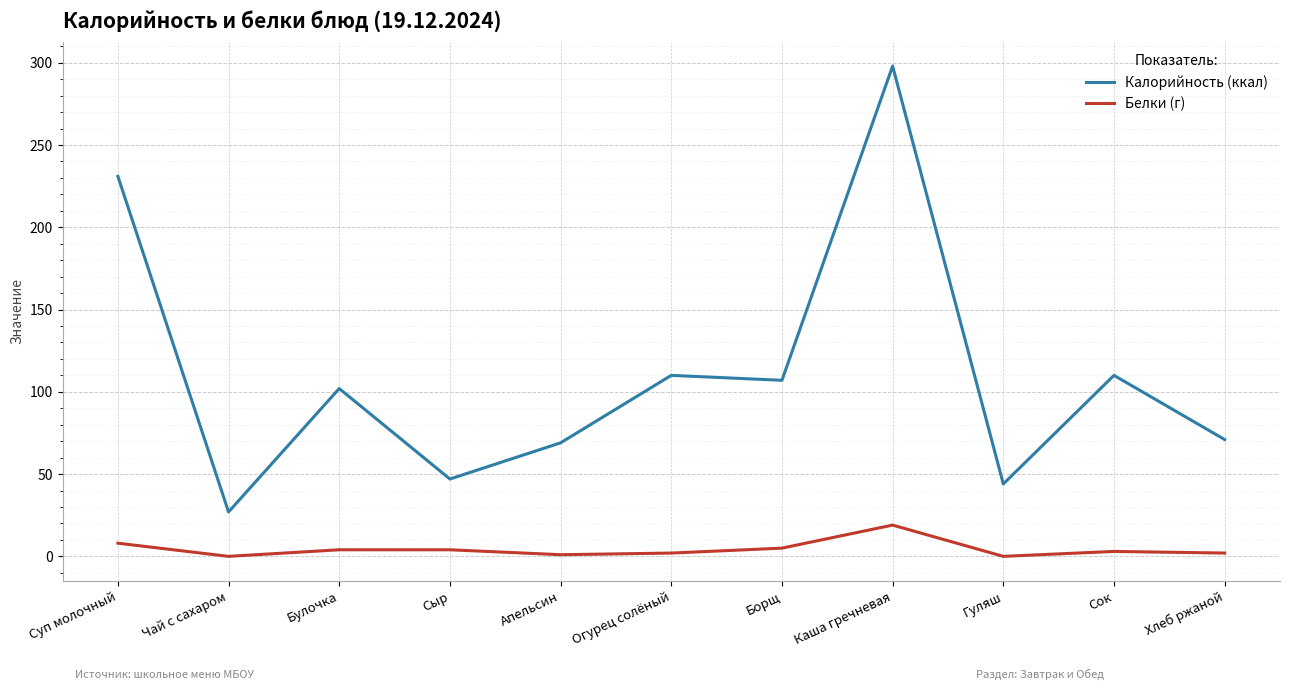

What position from the left is Огурец солёный?

6